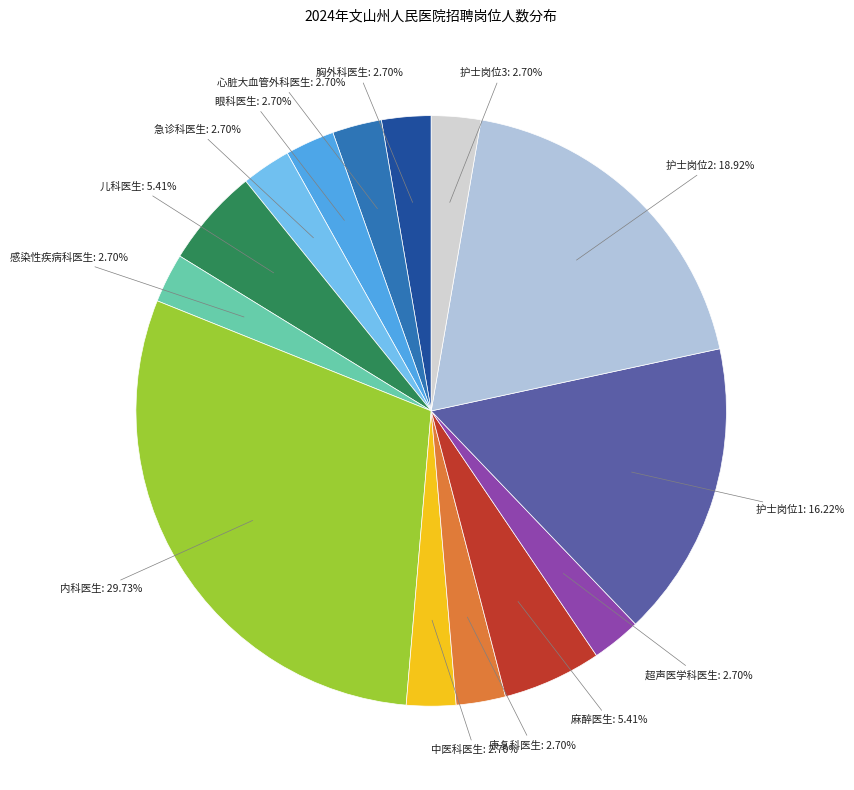

Count the number of slices in the pie.

14